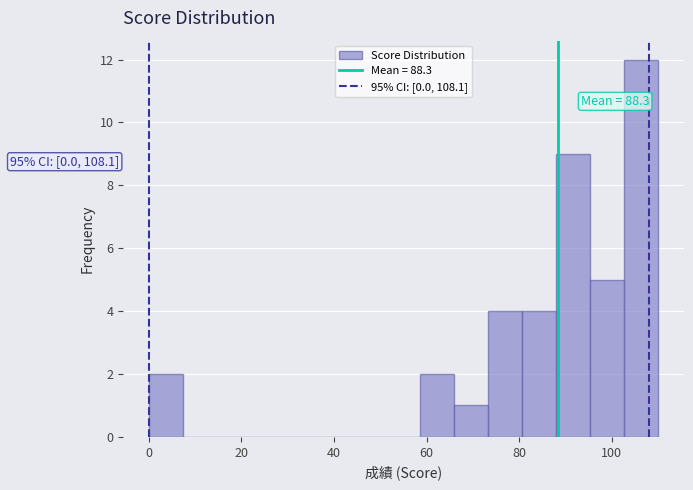

Read against the x-axis, roughly where is the centre of the tallest bar?

106